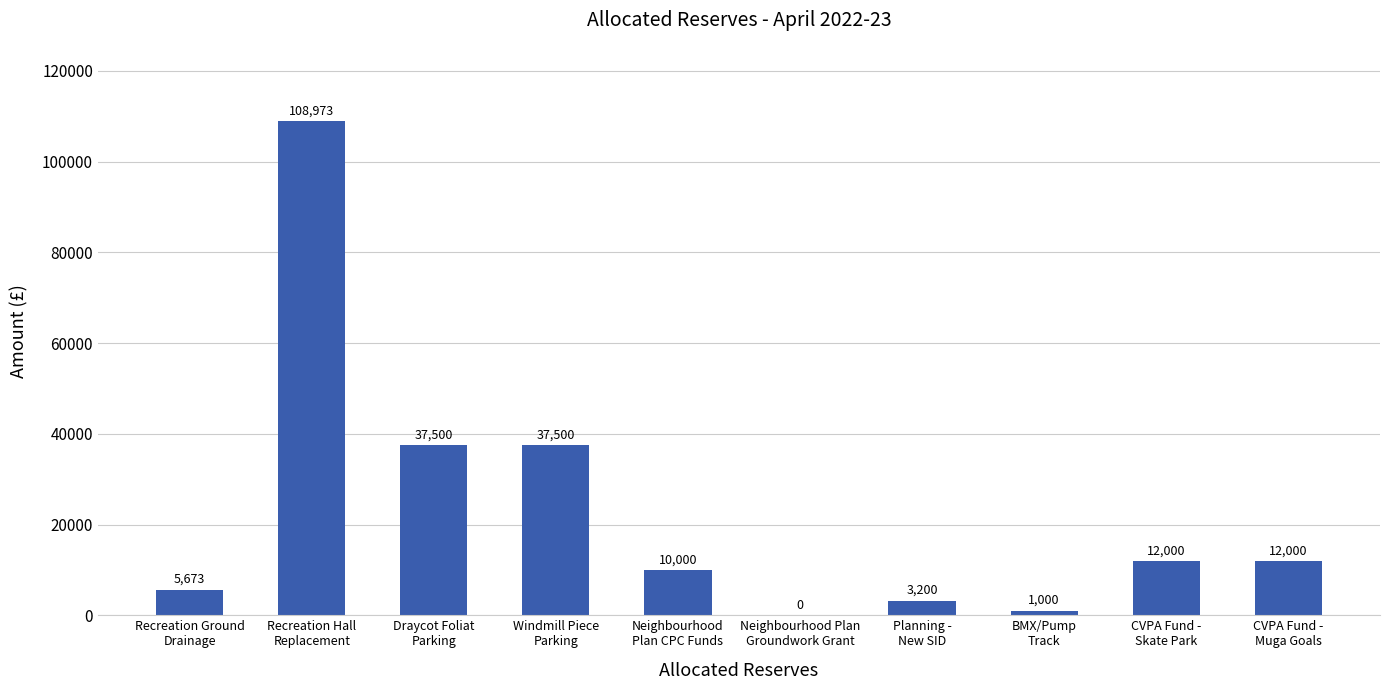

What is the change in value from Recreation Hall
Replacement to CVPA Fund -
Muga Goals?

-96972.7